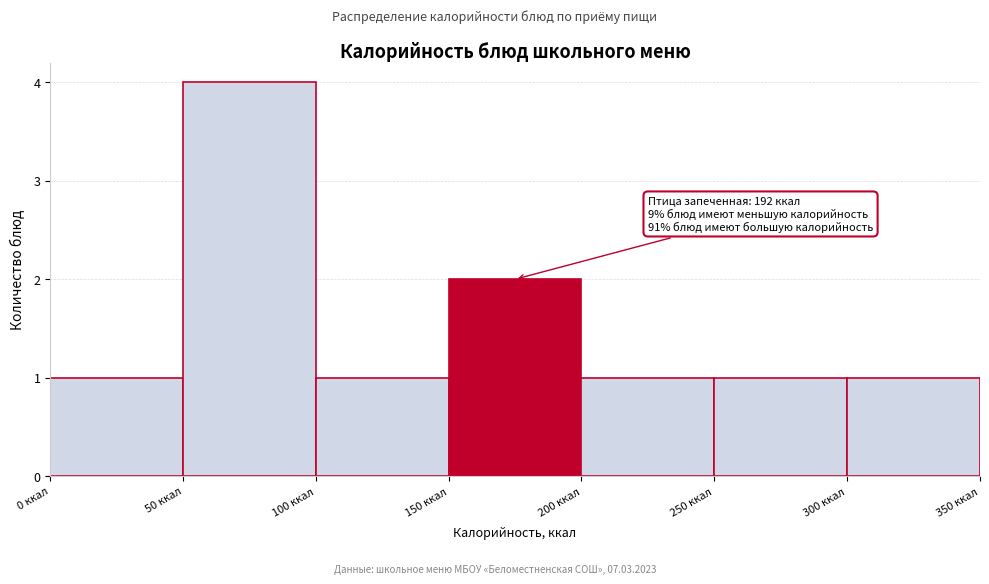

Over which range of the x-axis is the bar tallest?

50 to 100